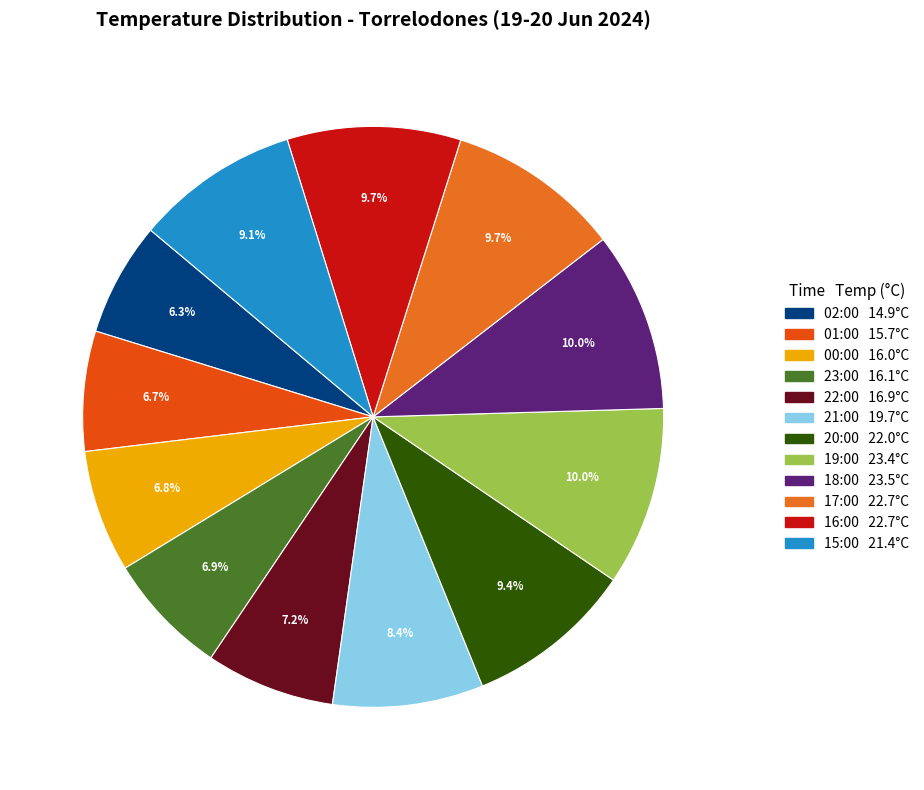

How many segments does this pie chart have?

12